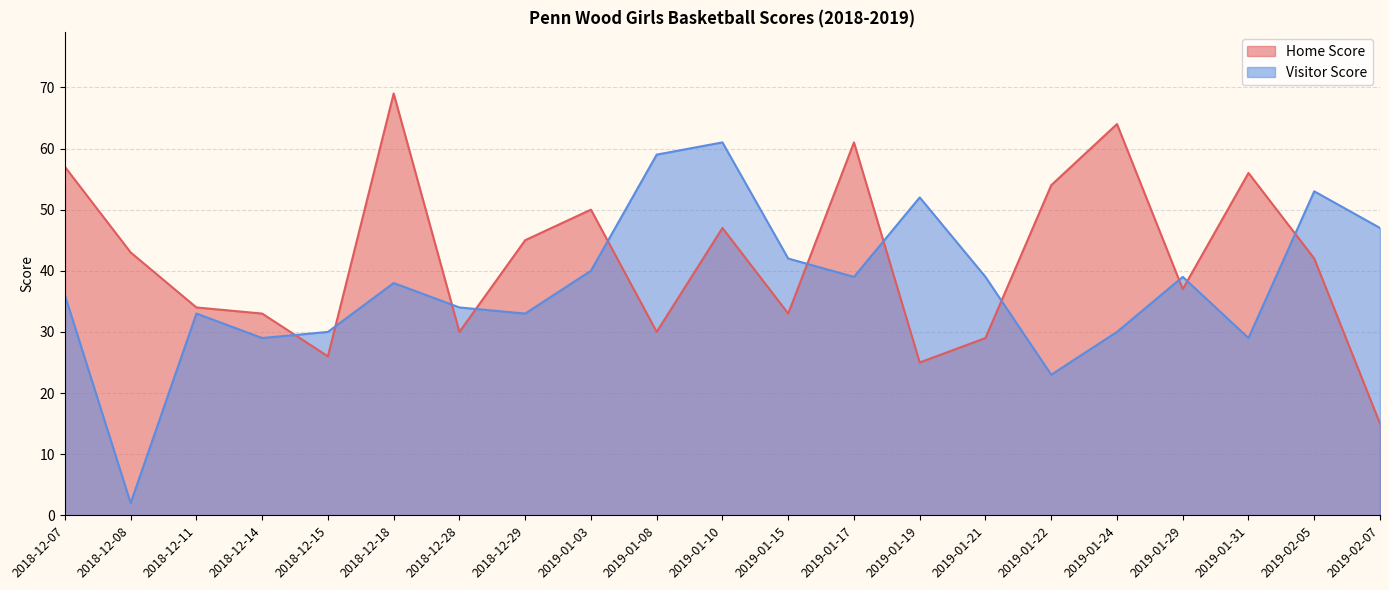

What is the average value of the Visitor Score series?

38